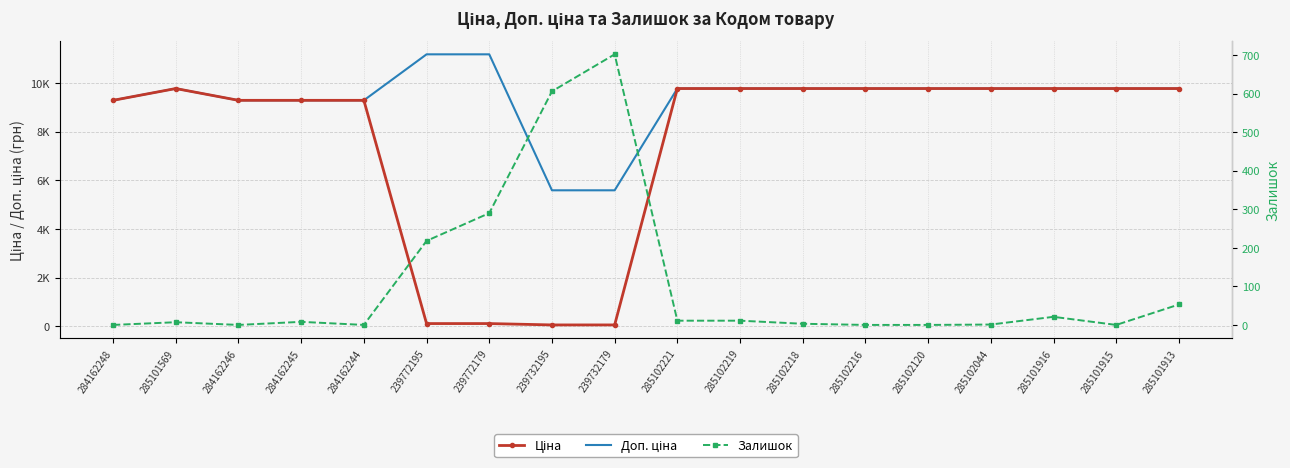

True or false: Ціна and Залишок intersect in this chart.

True